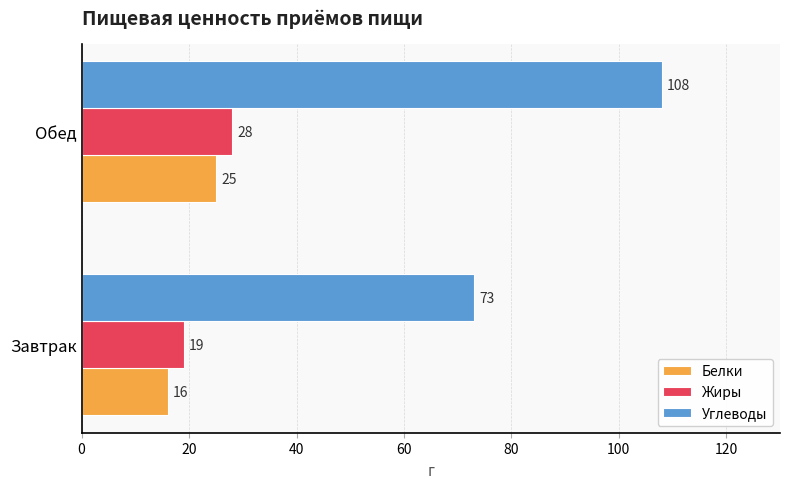

The Жиры series shows 28 at Обед. True or false?

True